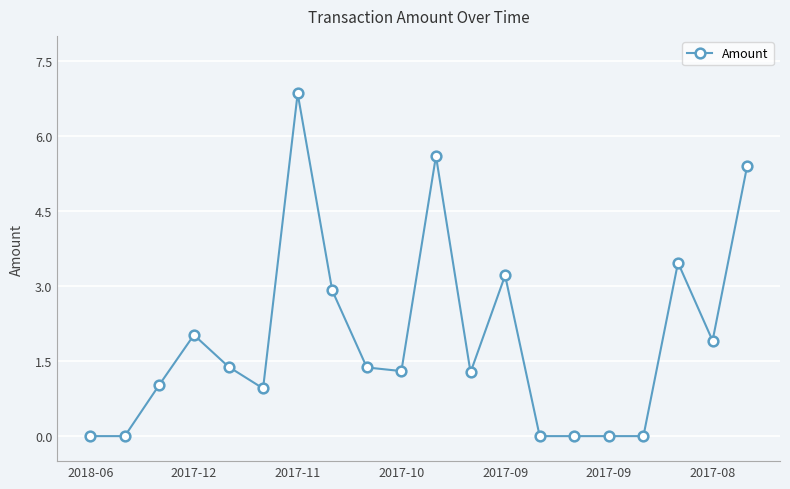

What is the sum of all values?

38.7